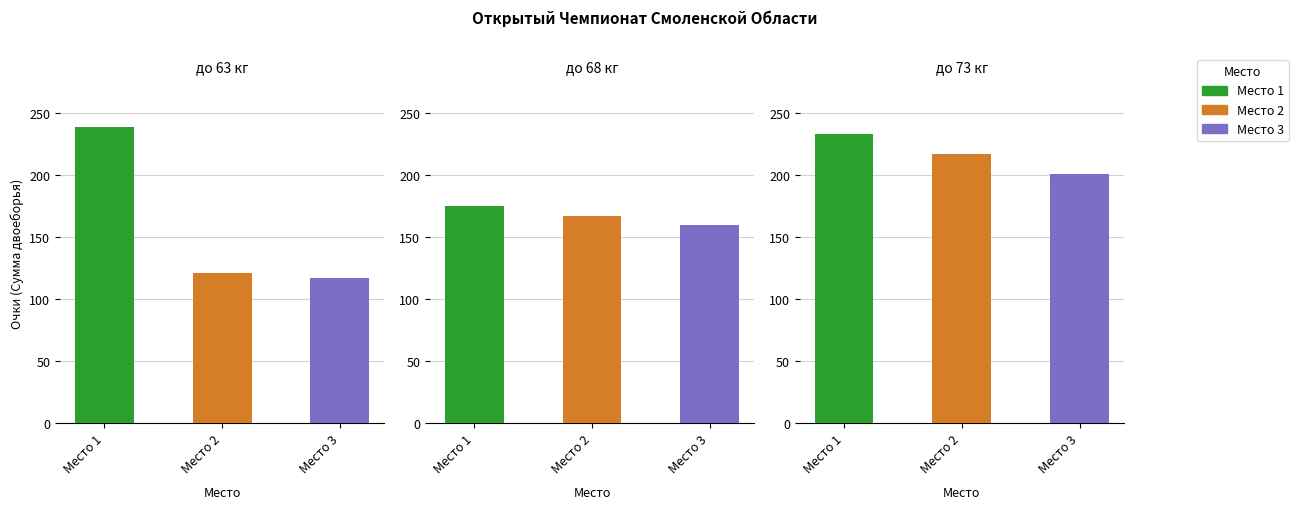

At which category is the sum across all series the highest?

1